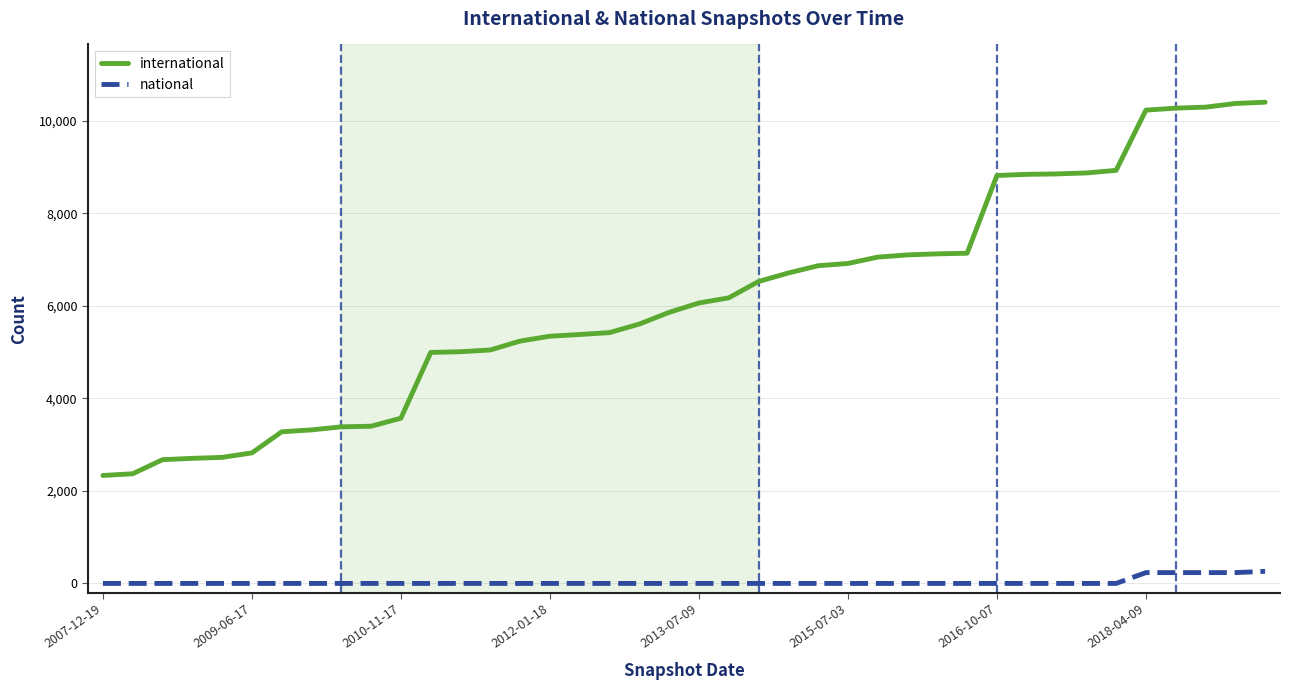

Rank the series by their average value, from lowest to highest.

national, international